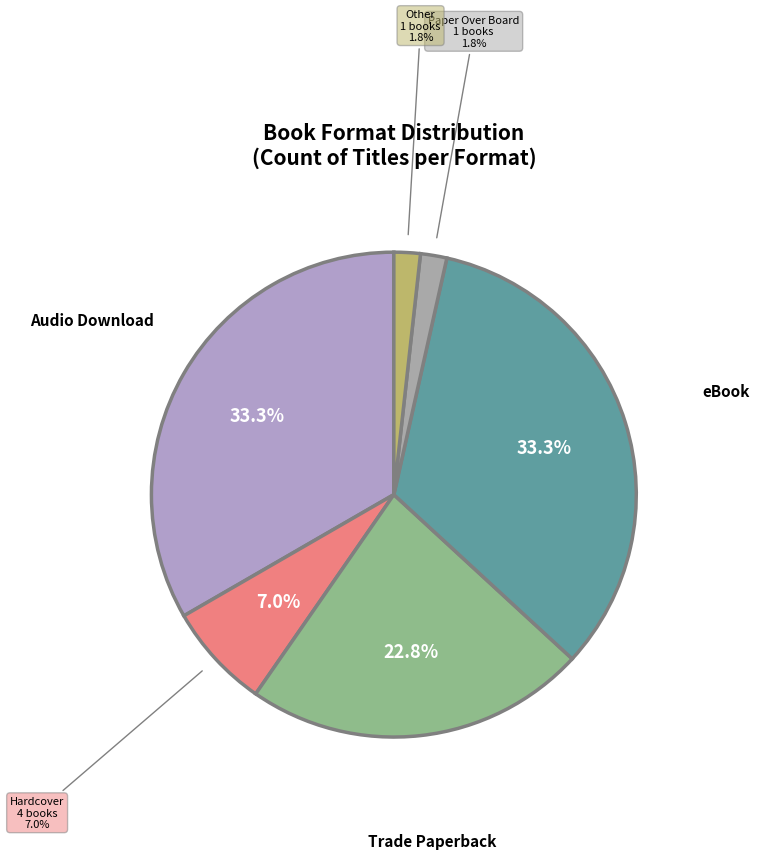

To the nearest percent, what portion does eBook represent?

33%